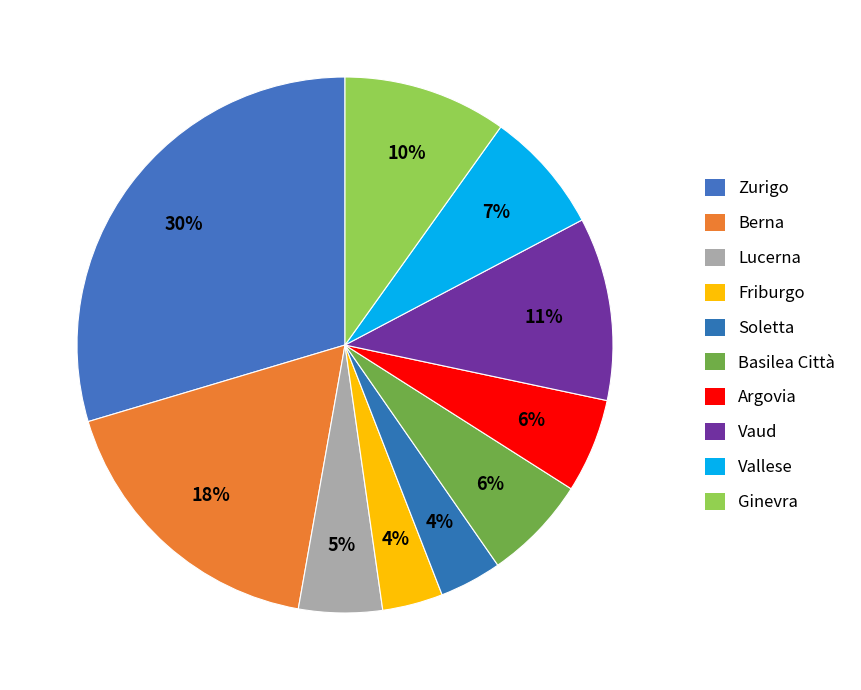

How many segments does this pie chart have?

10